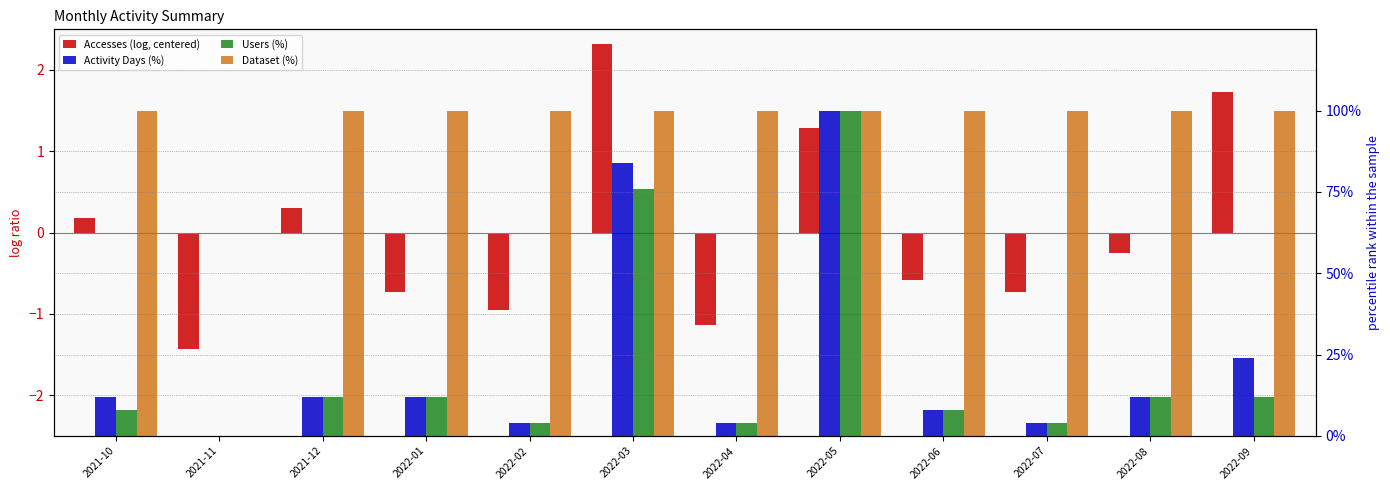

What is the total value across all series at 2022-04?

106.9